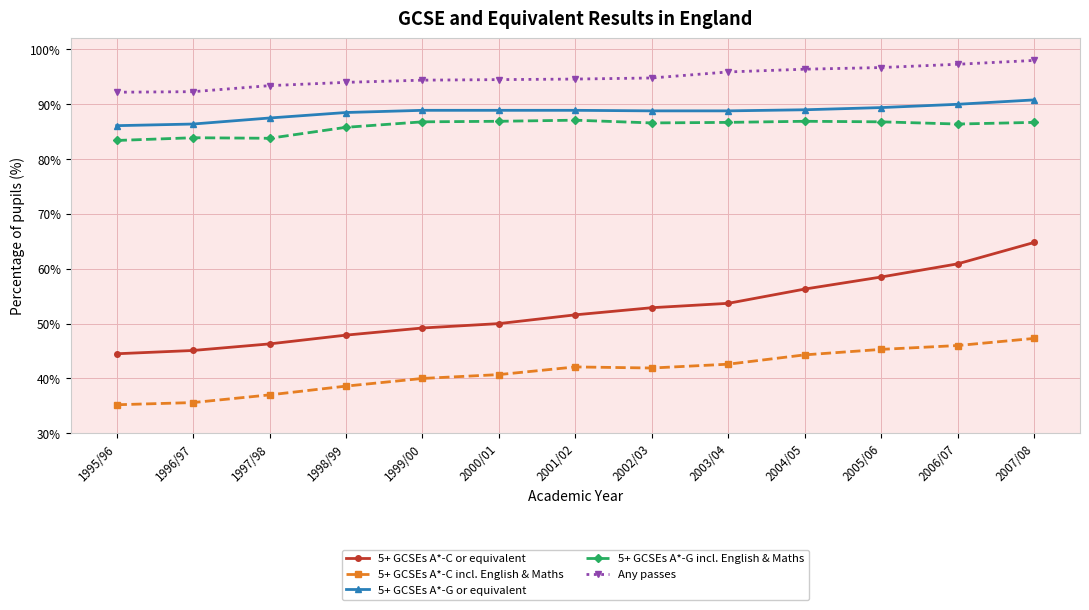

What is the sum of the Any passes values at 2006/07 and 1998/99?

191.3